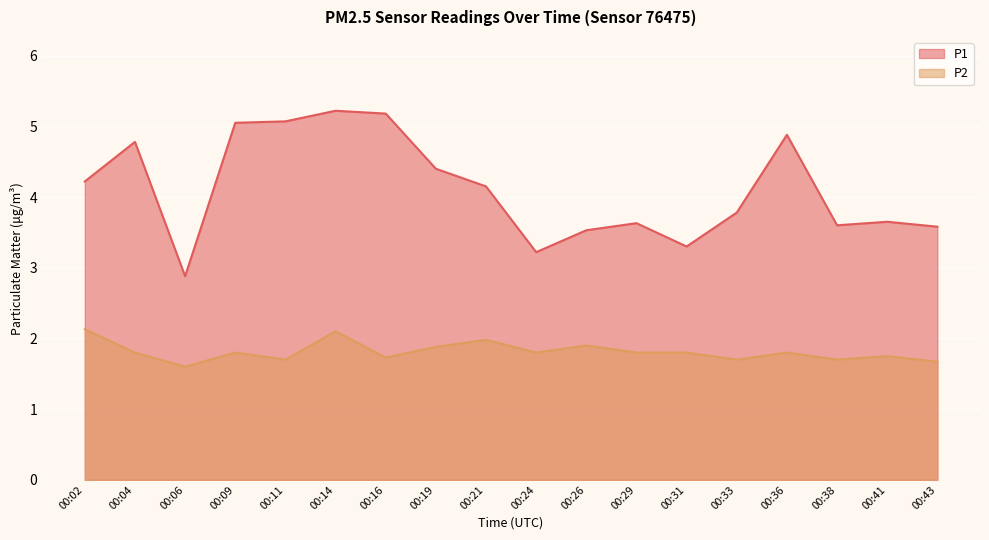

Reading left to right, list all the values displayed in this chart.

P1: 00:02=4.2	00:04=4.8	00:06=2.9	00:09=5.0	00:11=5.1	00:14=5.2	00:16=5.2	00:19=4.4	00:21=4.2	00:24=3.2	00:26=3.5	00:29=3.6	00:31=3.3	00:33=3.8	00:36=4.9	00:38=3.6	00:41=3.6	00:43=3.6
P2: 00:02=2.1	00:04=1.8	00:06=1.6	00:09=1.8	00:11=1.7	00:14=2.1	00:16=1.7	00:19=1.9	00:21=2.0	00:24=1.8	00:26=1.9	00:29=1.8	00:31=1.8	00:33=1.7	00:36=1.8	00:38=1.7	00:41=1.8	00:43=1.7